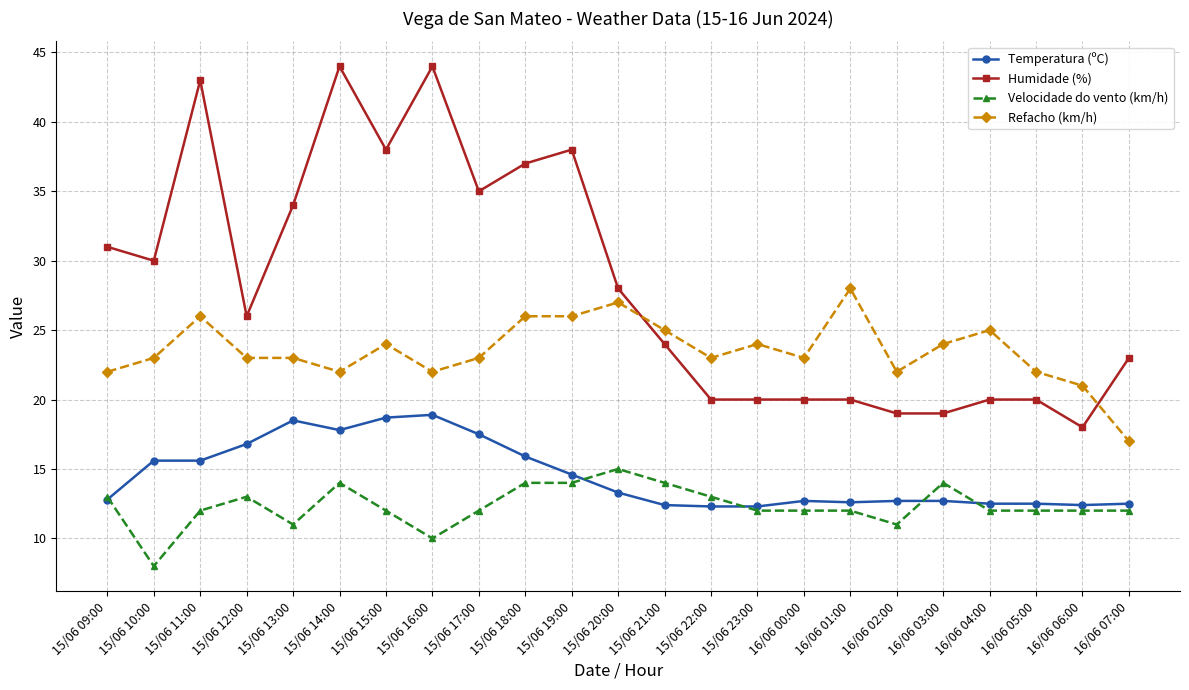

What is the sum of the Humidade (%) values at 15/06 09:00 and 15/06 10:00?

61.0